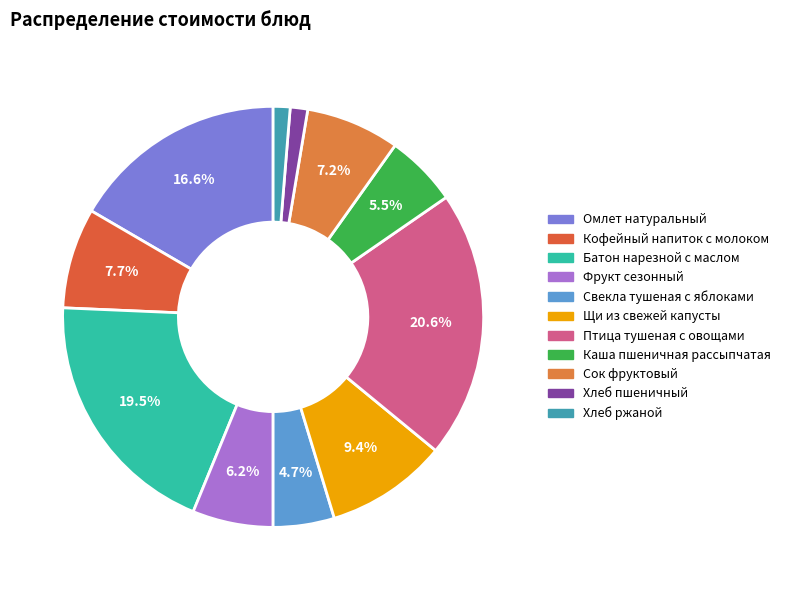

How many slices are in this pie chart?

11